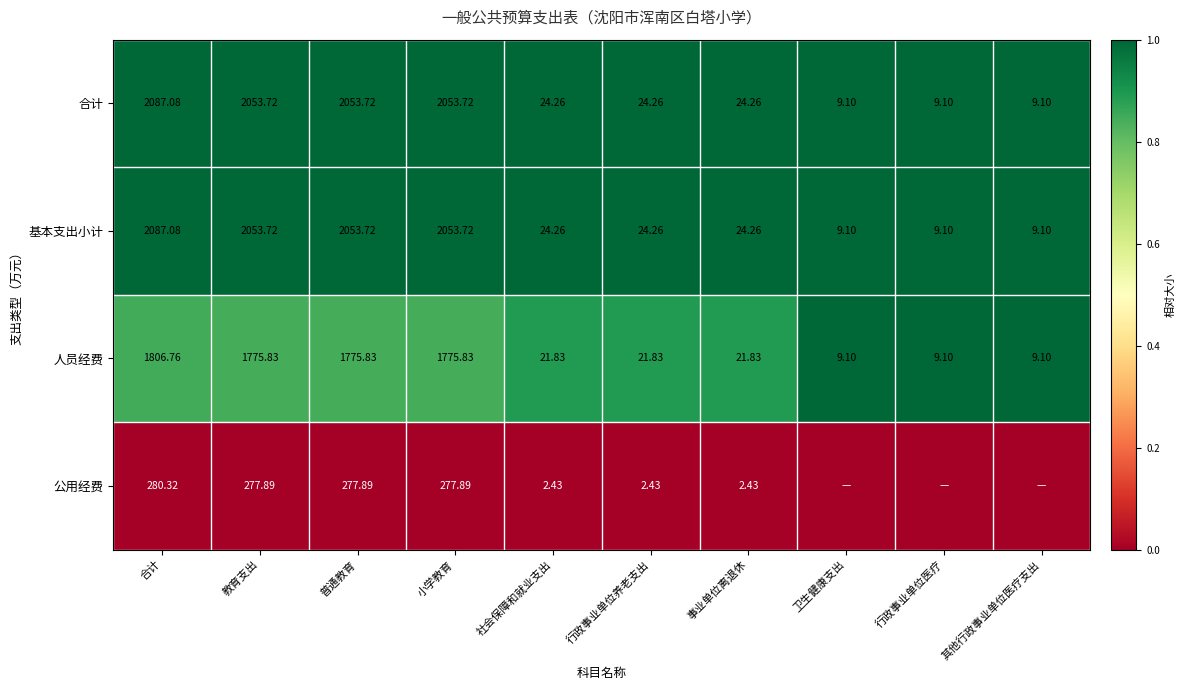

At which label does 人员经费 first exceed 21?

合计